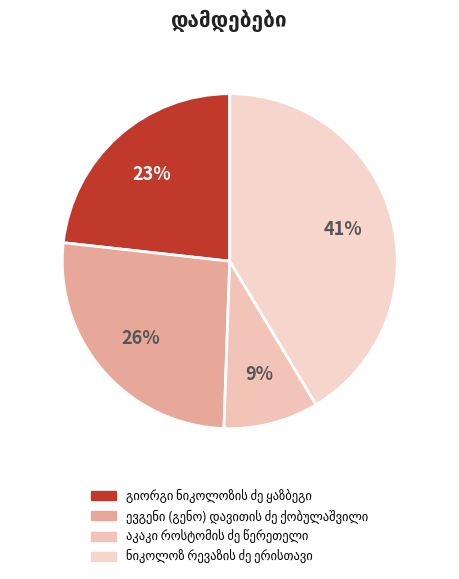

What is the smallest slice in the pie chart?

აკაკი როსტომის ძე წერეთელი